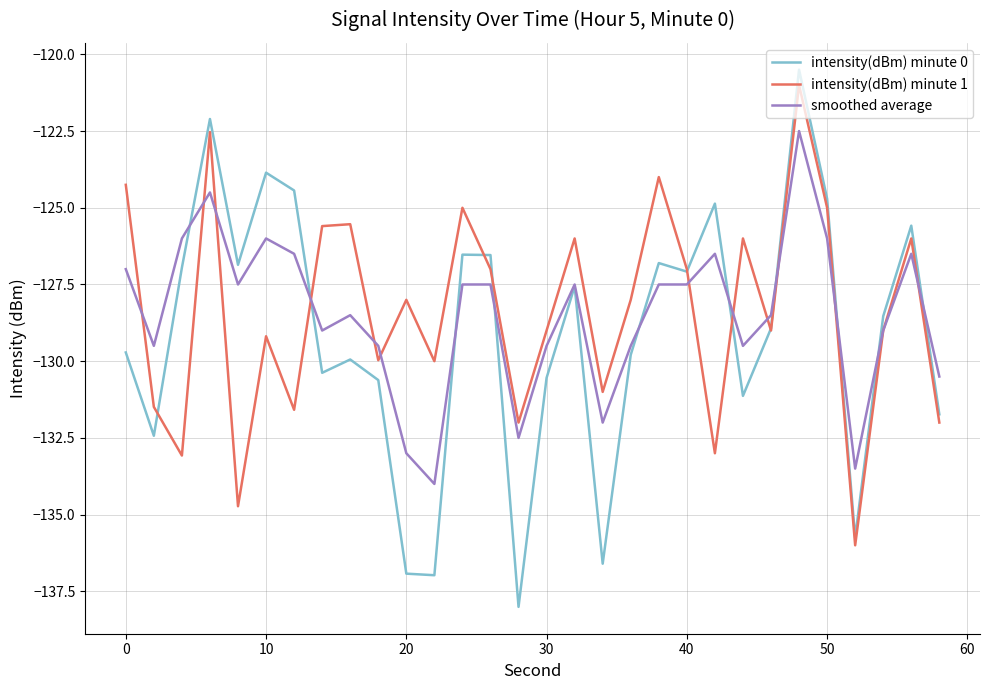

What is the maximum value for intensity(dBm) minute 1?

-121.0